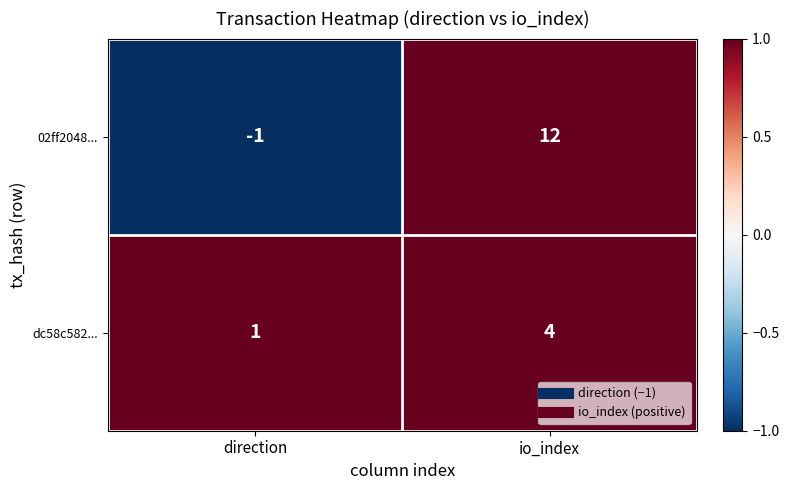

What is the difference between the 02ff2048... values at direction and io_index?

13